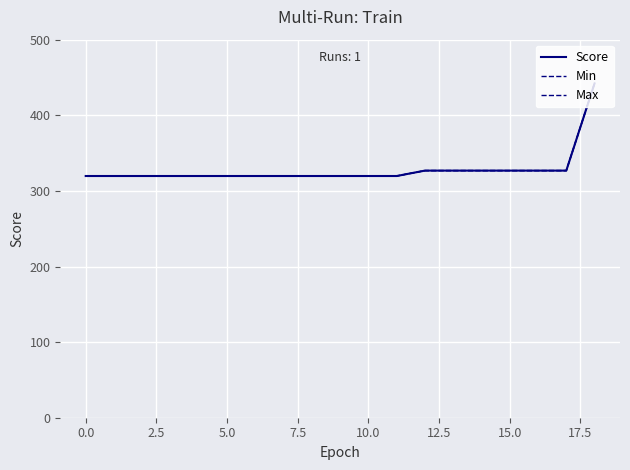

What is the minimum value shown in the chart?

319.7